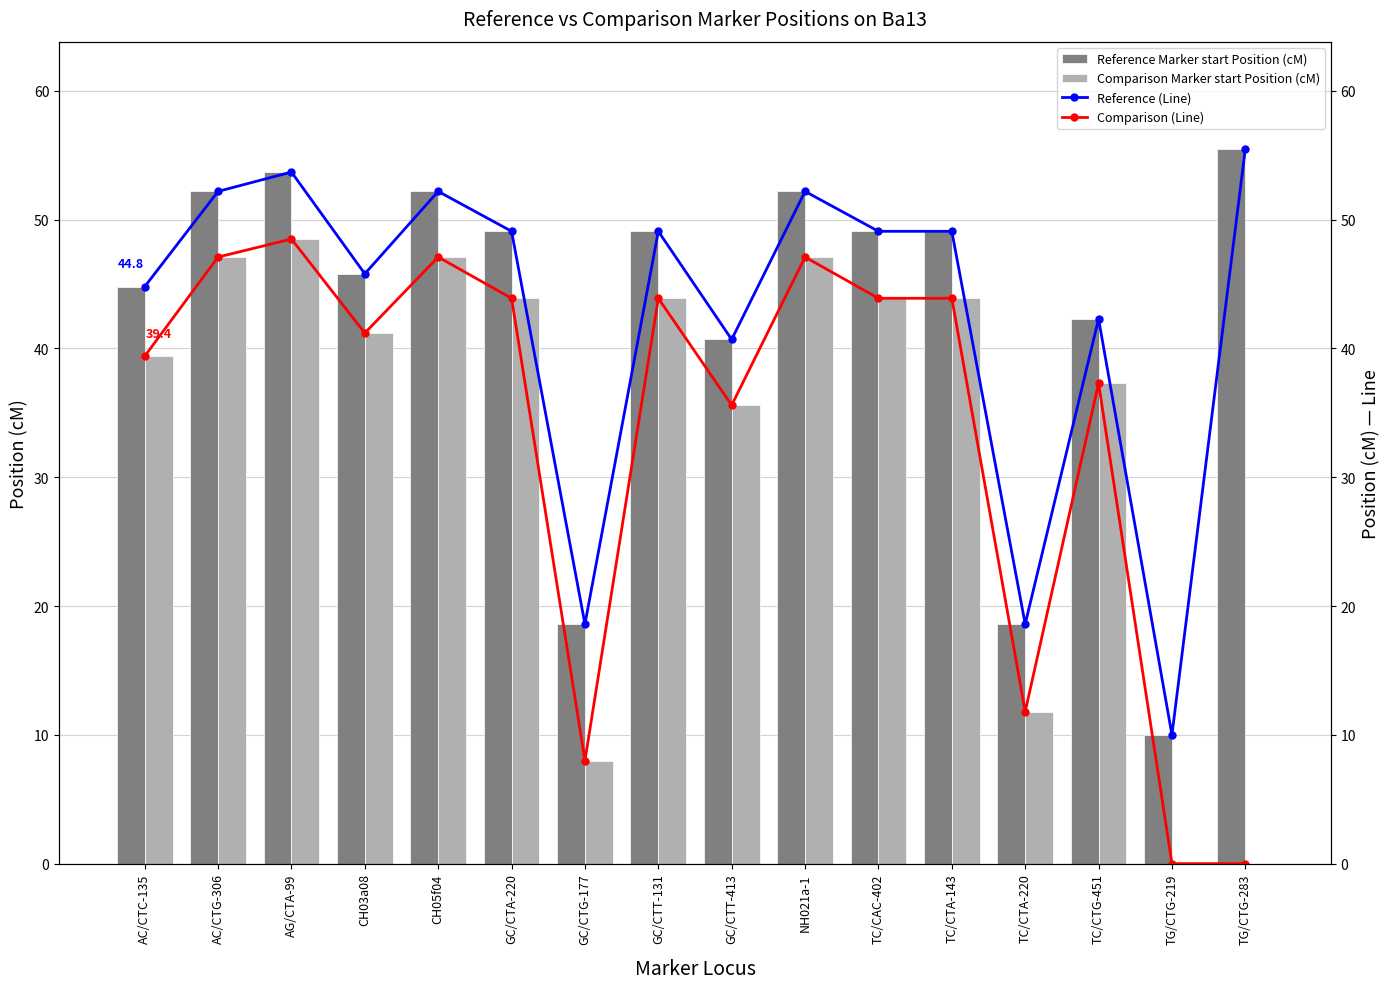

At which label does Reference Marker start Position (cM) reach its minimum?

TG/CTG-219